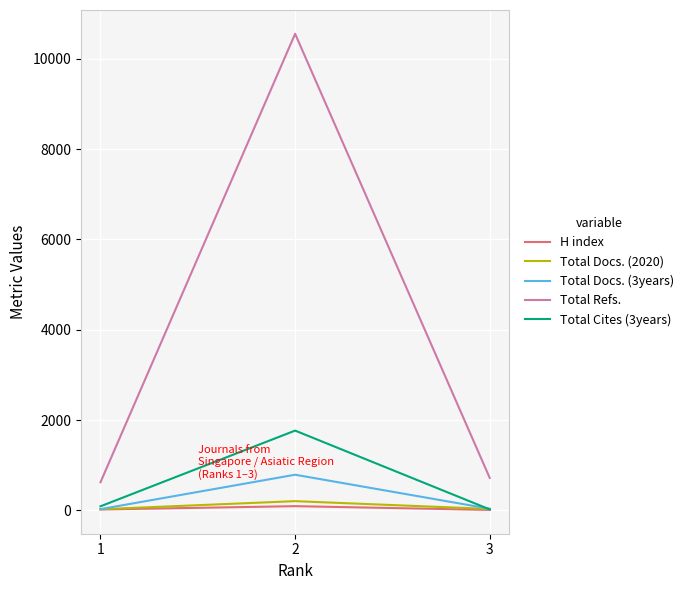

Is the value of Total Refs. at 1 greater than the value of H index at 3?

Yes